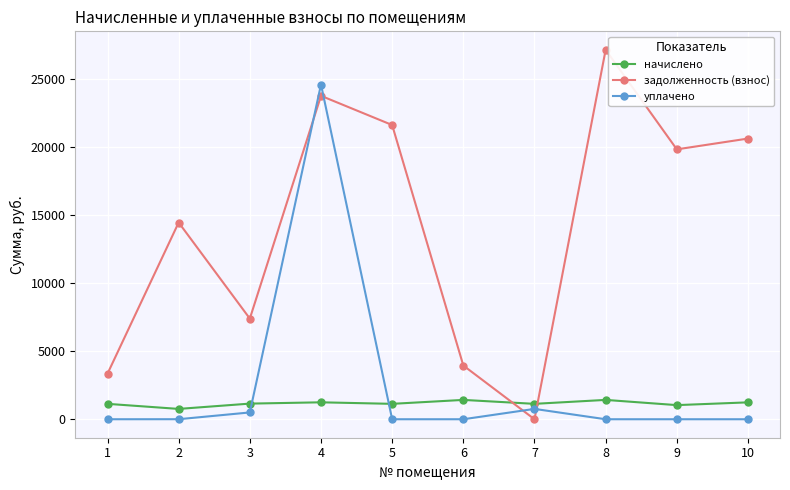

How many lines are shown in the chart?

3